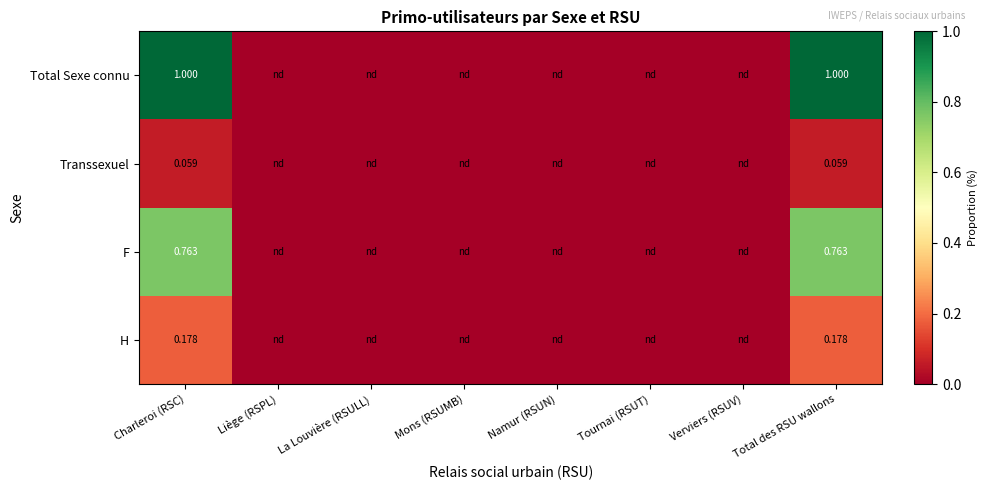

Rank the series at Total des RSU wallons from highest to lowest value.

Total Sexe connu, F, H, Transsexuel